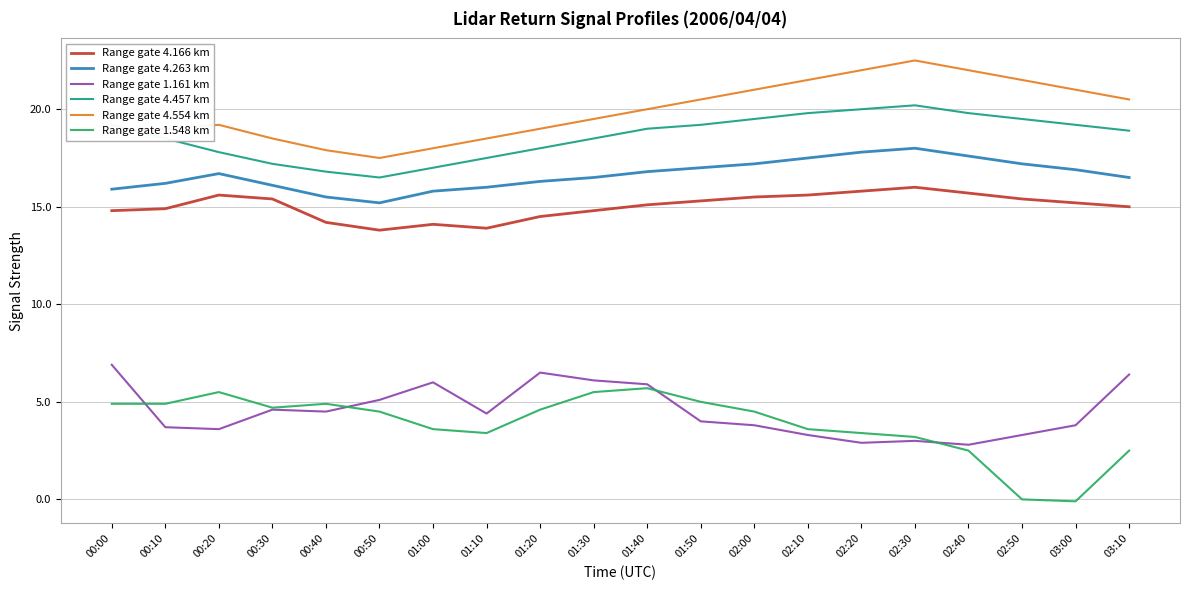

Reading right to left, what are all the values shown in this chart?

Range gate 4.166 km: 15.0	15.2	15.4	15.7	16.0	15.8	15.6	15.5	15.3	15.1	14.8	14.5	13.9	14.1	13.8	14.2	15.4	15.6	14.9	14.8
Range gate 4.263 km: 16.5	16.9	17.2	17.6	18.0	17.8	17.5	17.2	17.0	16.8	16.5	16.3	16.0	15.8	15.2	15.5	16.1	16.7	16.2	15.9
Range gate 1.161 km: 6.4	3.8	3.3	2.8	3.0	2.9	3.3	3.8	4.0	5.9	6.1	6.5	4.4	6.0	5.1	4.5	4.6	3.6	3.7	6.9
Range gate 4.457 km: 18.9	19.2	19.5	19.8	20.2	20.0	19.8	19.5	19.2	19.0	18.5	18.0	17.5	17.0	16.5	16.8	17.2	17.8	18.5	19.2
Range gate 4.554 km: 20.5	21.0	21.5	22.0	22.5	22.0	21.5	21.0	20.5	20.0	19.5	19.0	18.5	18.0	17.5	17.9	18.5	19.2	19.0	18.8
Range gate 1.548 km: 2.5	-0.1	0.0	2.5	3.2	3.4	3.6	4.5	5.0	5.7	5.5	4.6	3.4	3.6	4.5	4.9	4.7	5.5	4.9	4.9